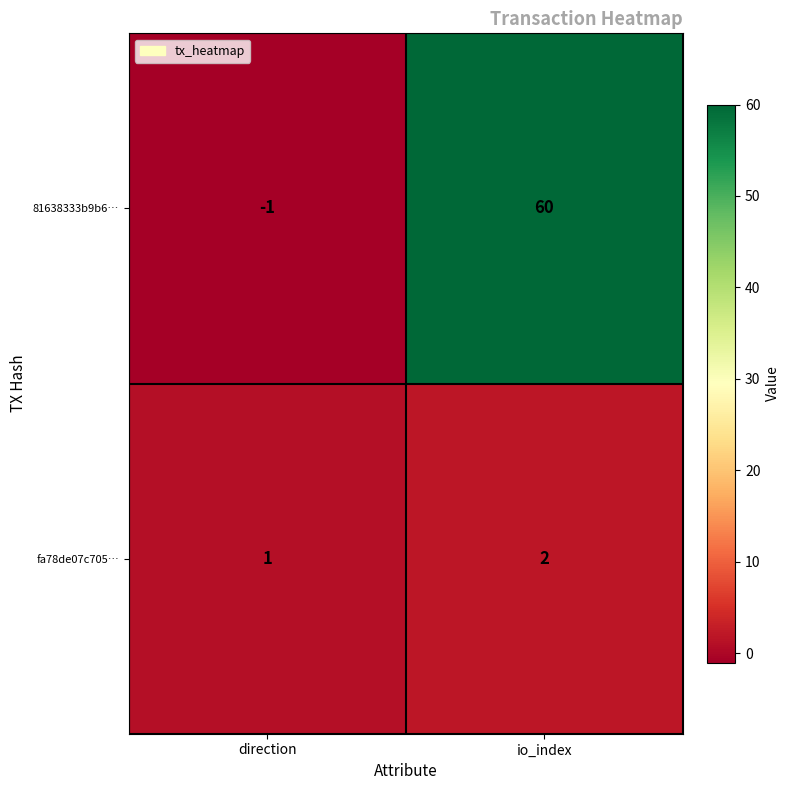

Reading left to right, list all the values displayed in this chart.

81638333b9b6…: -1	60
fa78de07c705…: 1	2